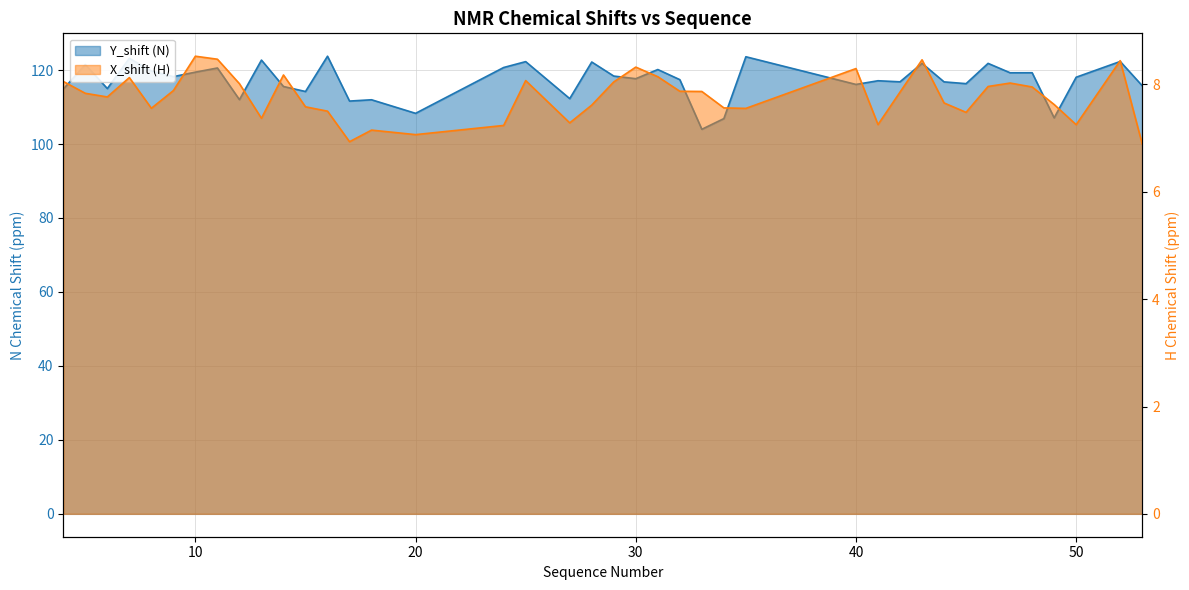

True or false: Y_shift (N) and X_shift (H) cross at least once.

False